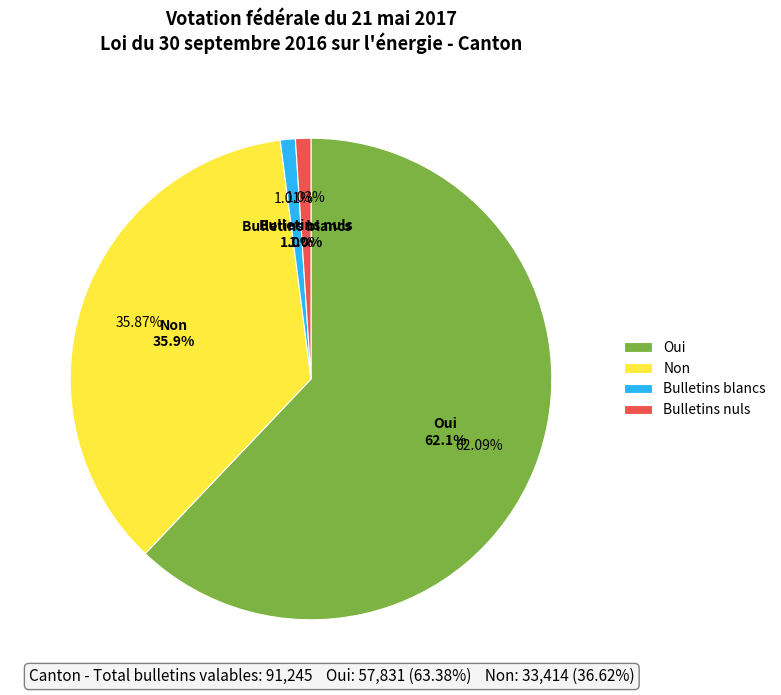

Rank the categories by value from highest to lowest.

Oui, Non, Bulletins nuls, Bulletins blancs